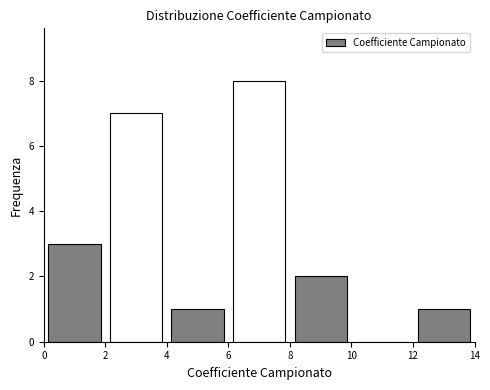

Over which range of the x-axis is the bar tallest?

6 to 8